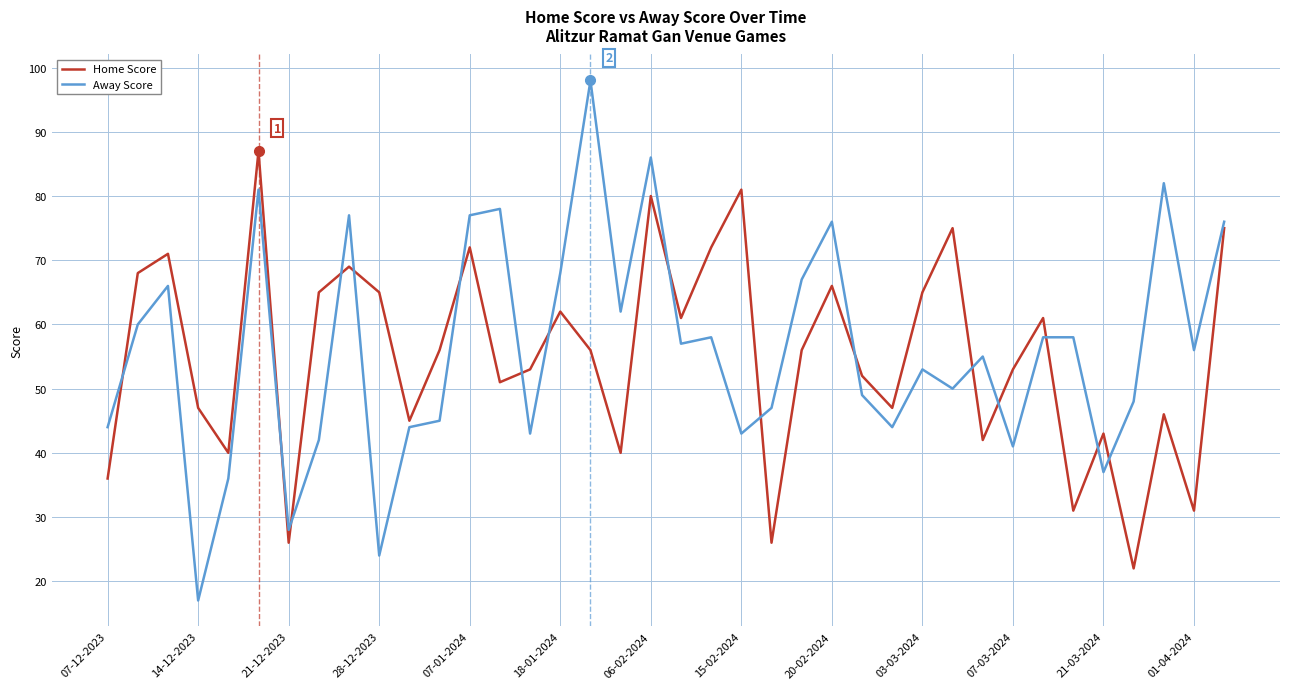

List the series in order of their overall mean, highest first.

Away Score, Home Score